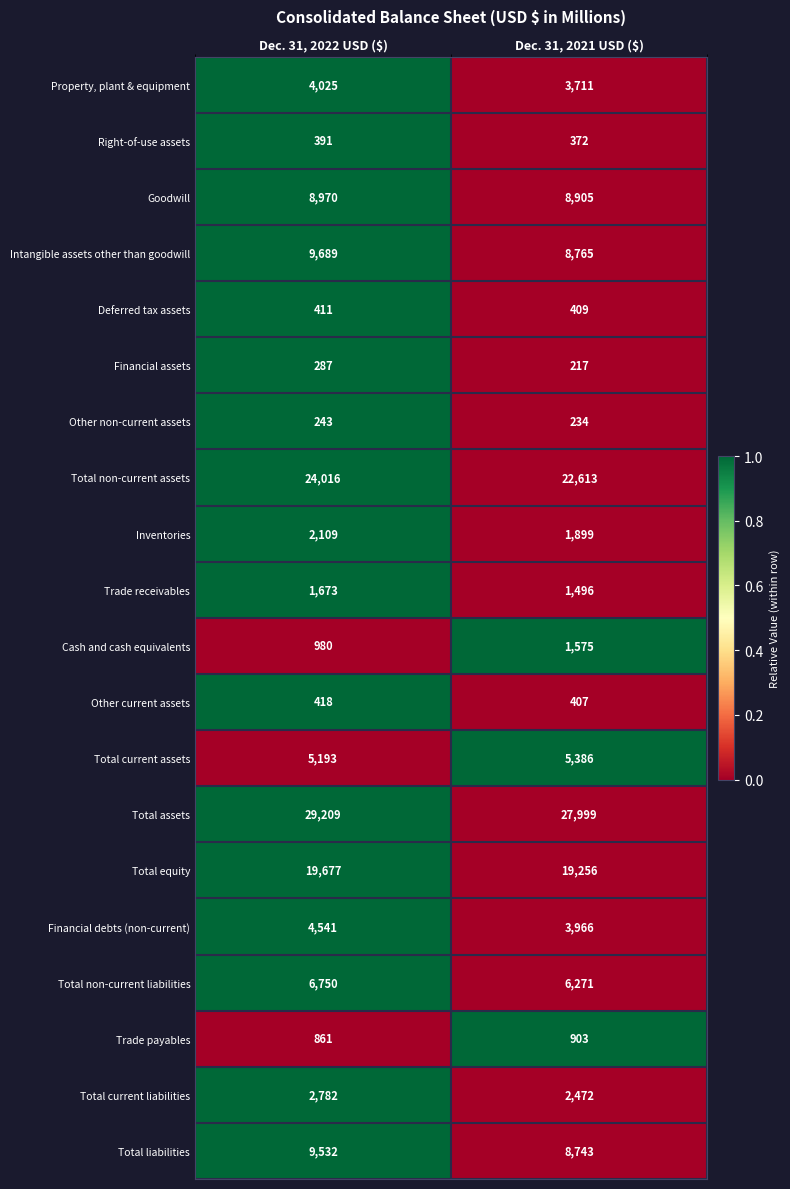

Where is Total non-current liabilities nearest to the value 6510?

Dec. 31, 2021 USD ($)